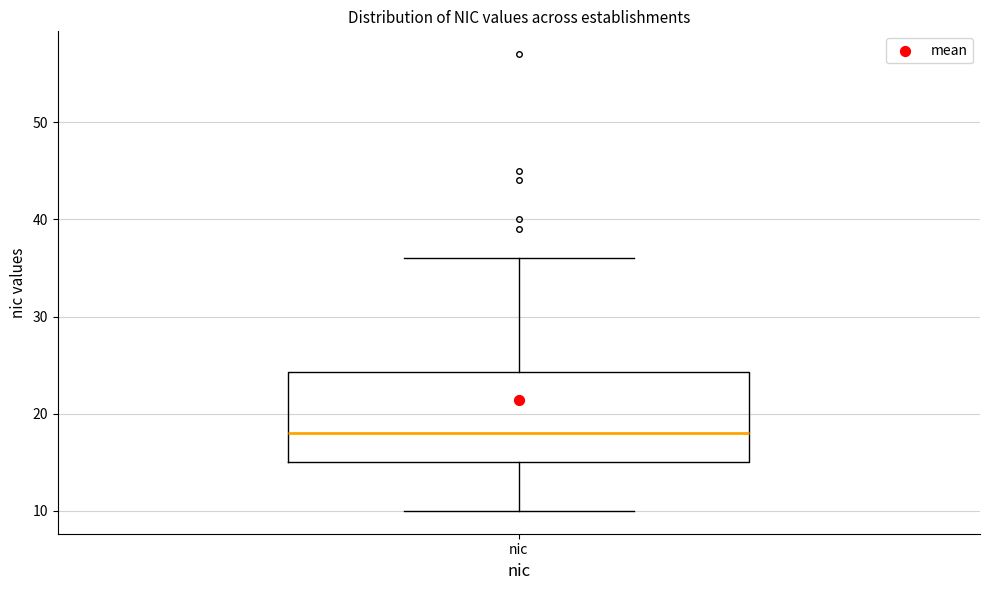

Where is the upper edge of the box for nic on the y-axis? The values are not printed on the chart, so give them approximately, as read against the axis.

24